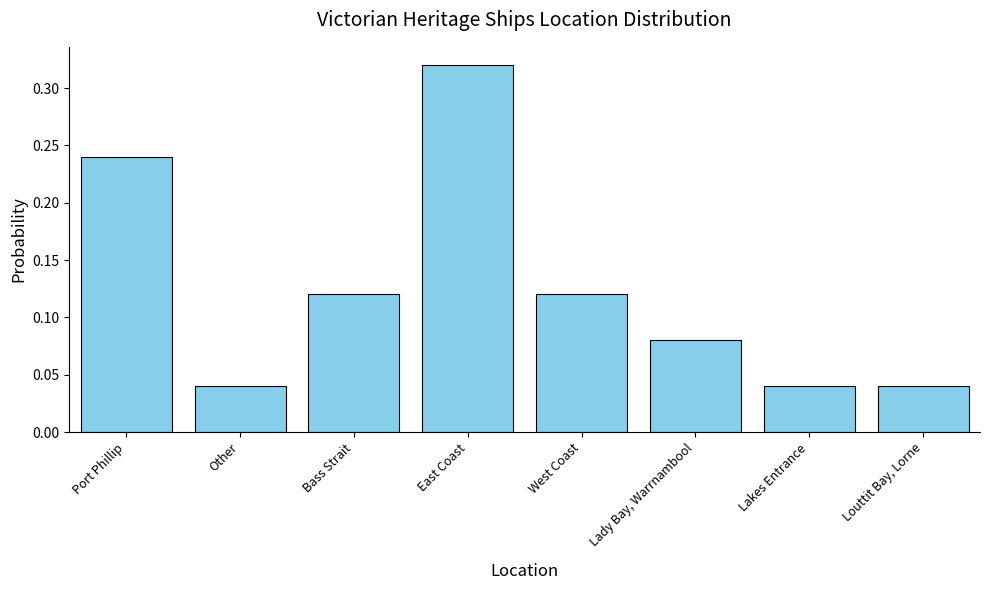

Which label corresponds to the largest value in the chart?

East Coast